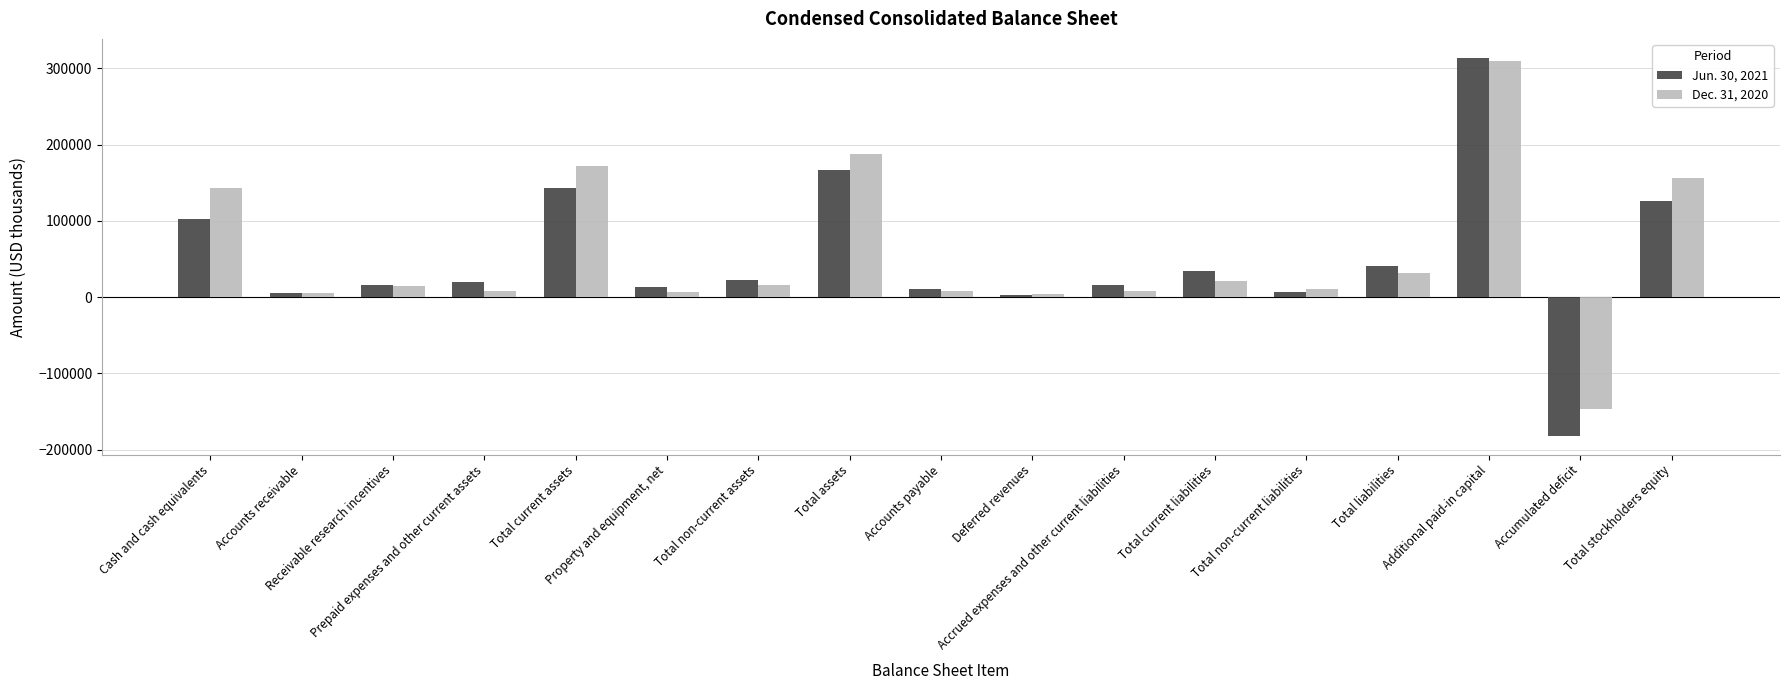

Where is Dec. 31, 2020 nearest to the value 81093?

Total liabilities